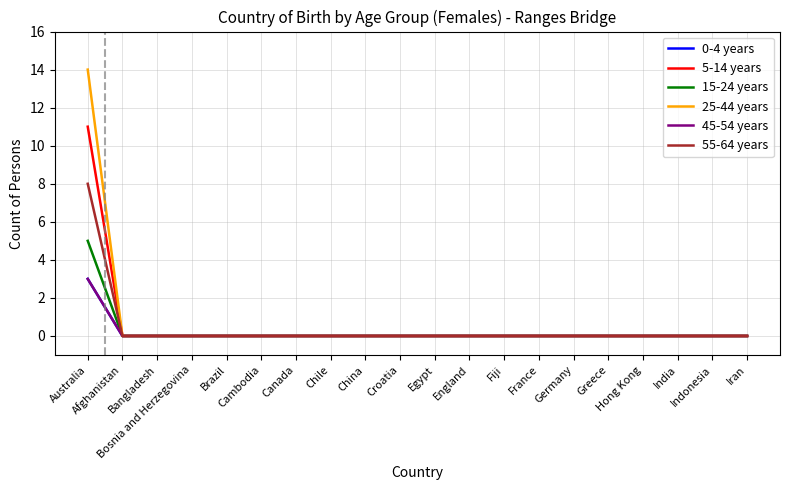

Which category has the highest value in the 45-54 years series?

Australia